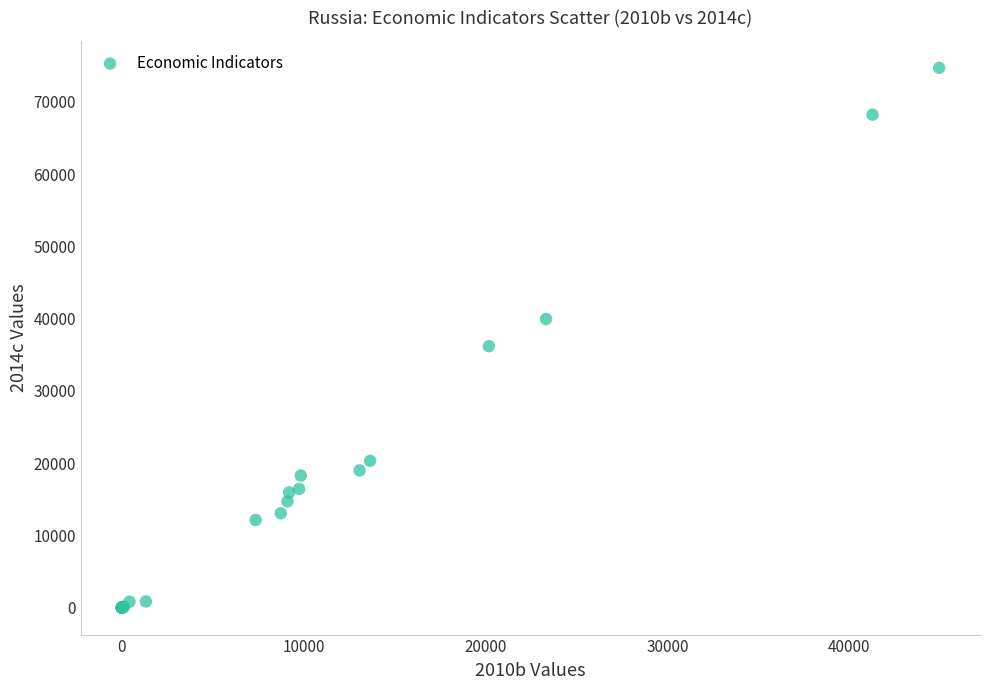

What Y value in the scatter plot is closest to 37352?

36182.0